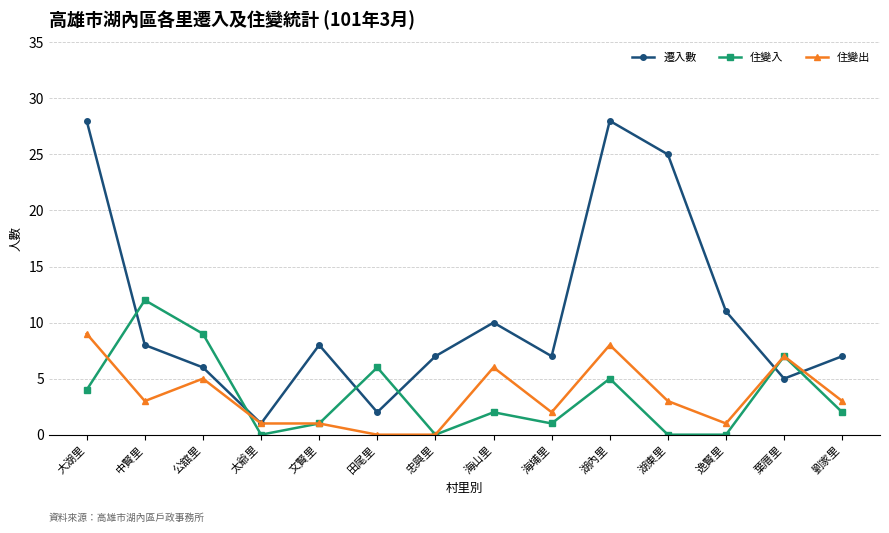

What is the spread (max minus min) of values at 湖內里?

23